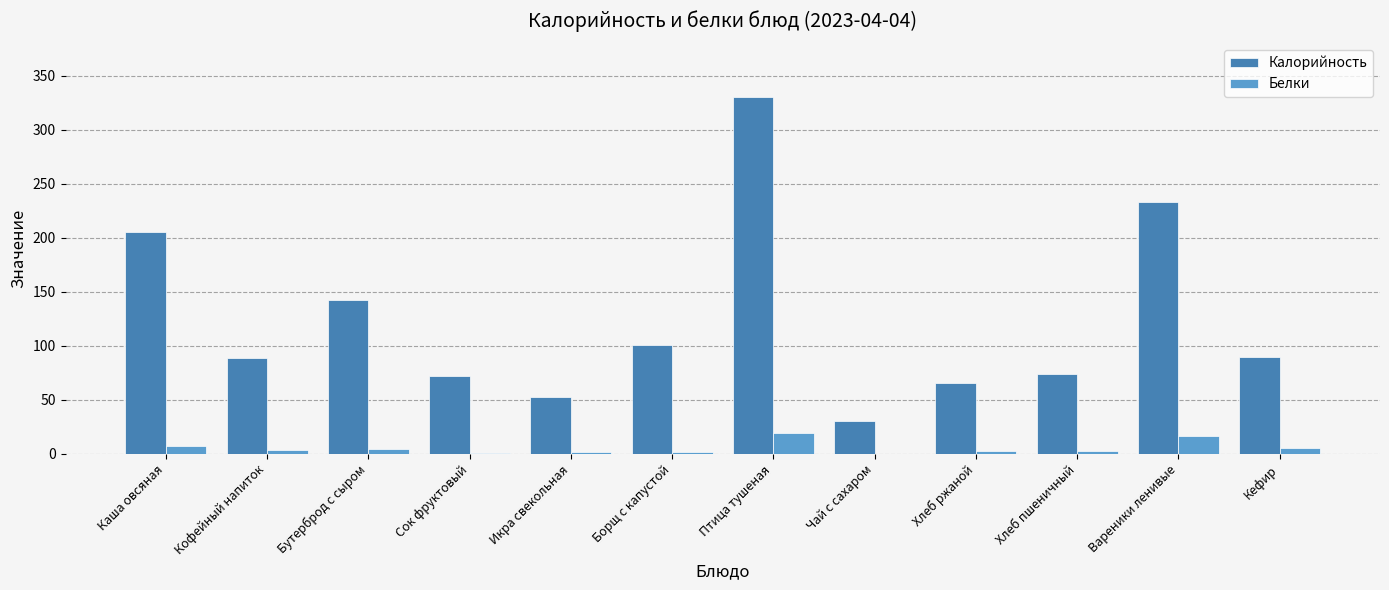

What is the difference between the Белки values at Борщ с капустой and Хлеб пшеничный?

0.3